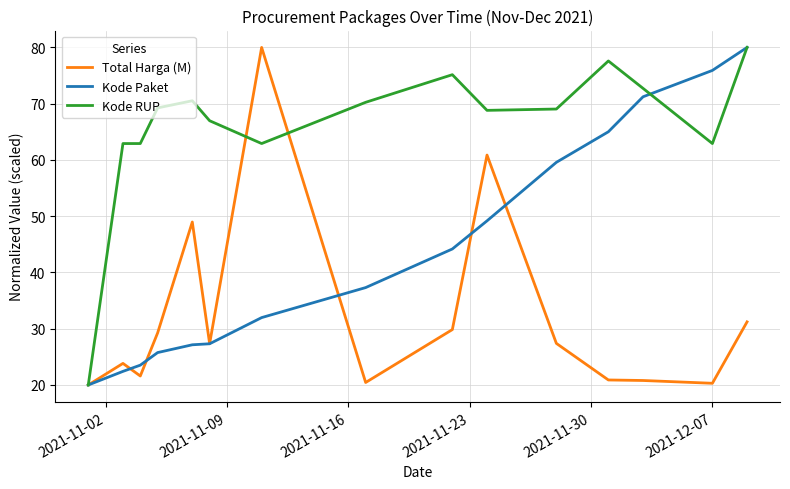

What is the greatest value displayed?

80.0